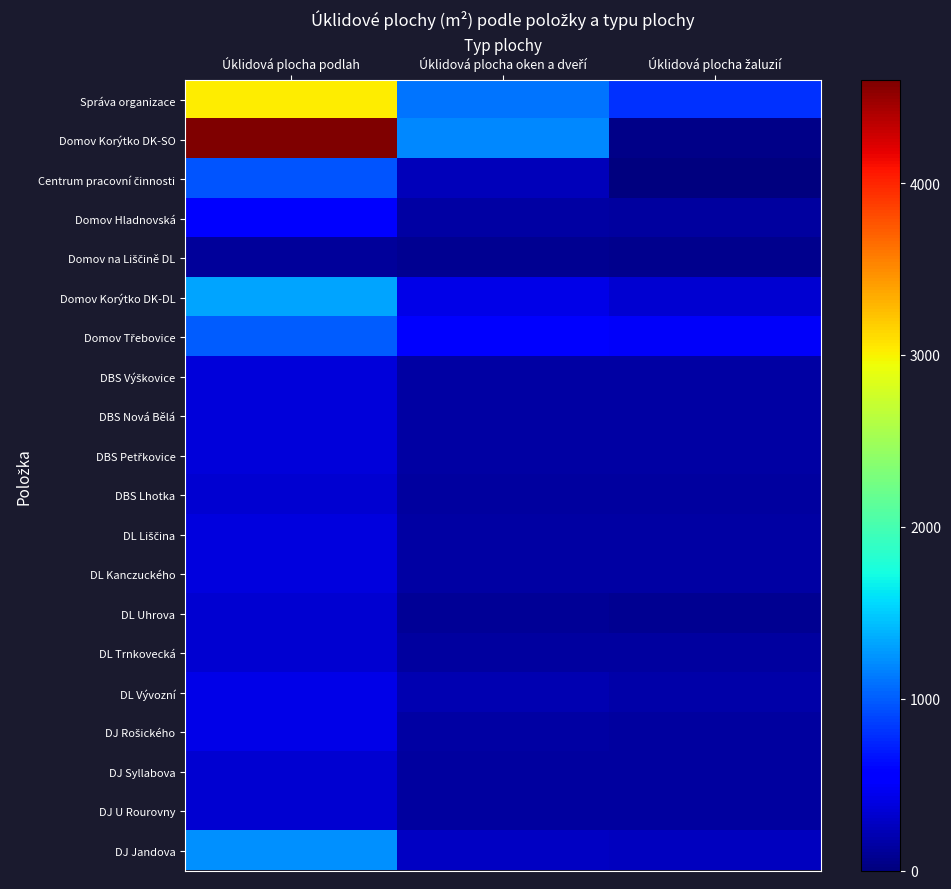

What is the total value across all series at Úklidová plocha žaluzií?

3826.2